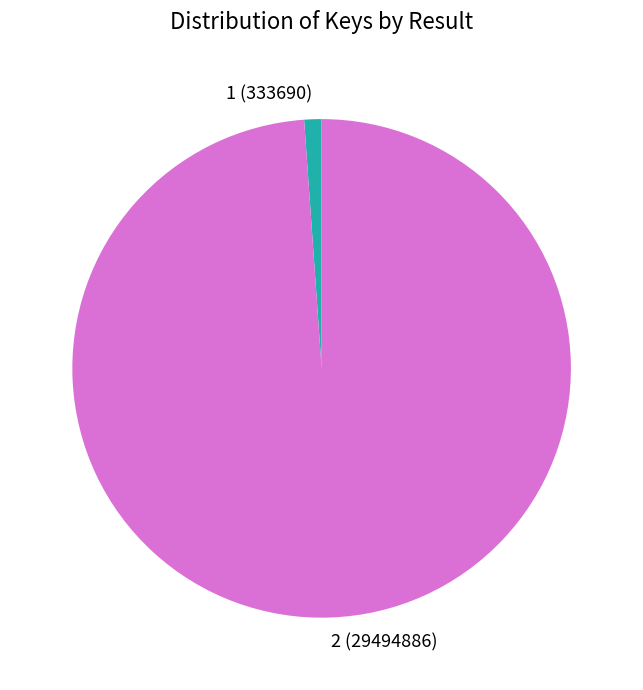

True or false: 2 accounts for 99% of the total.

True